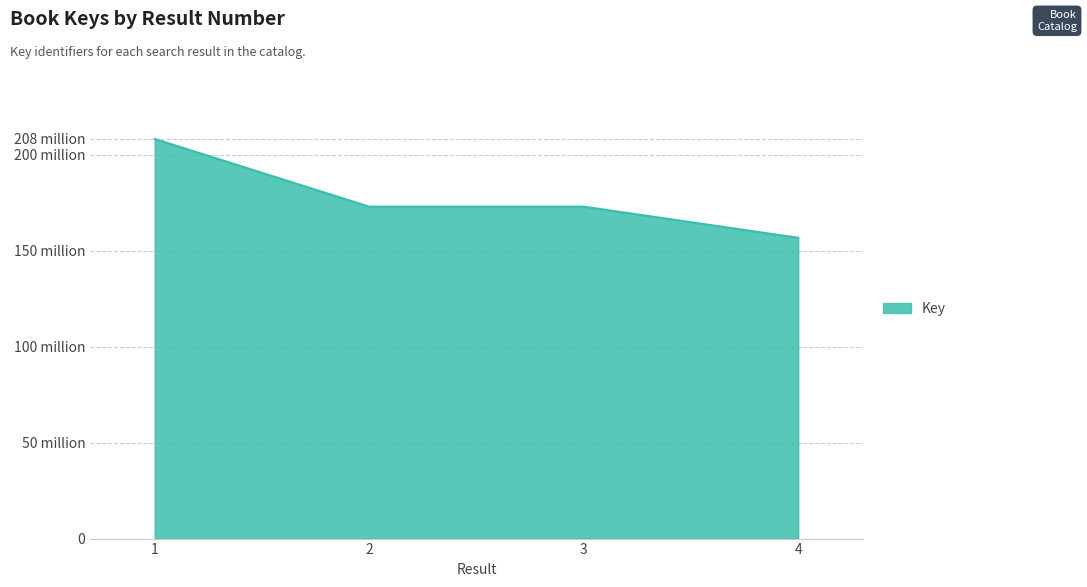

Is this an area chart (filled region under the line)?

Yes